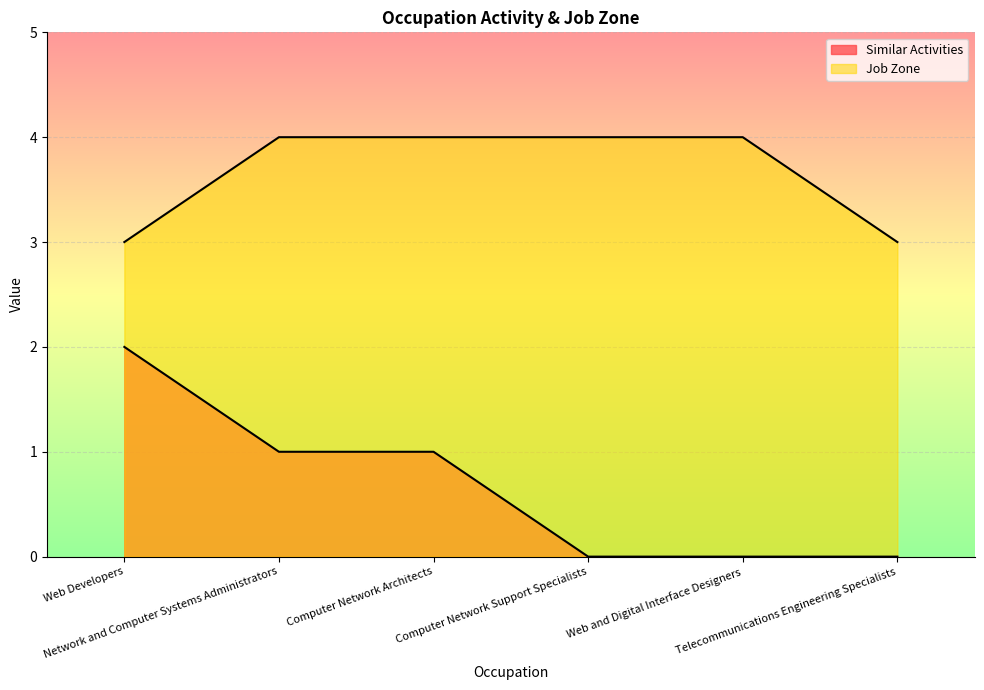

The value of Job Zone at Computer Network Support Specialists is 2. True or false?

False